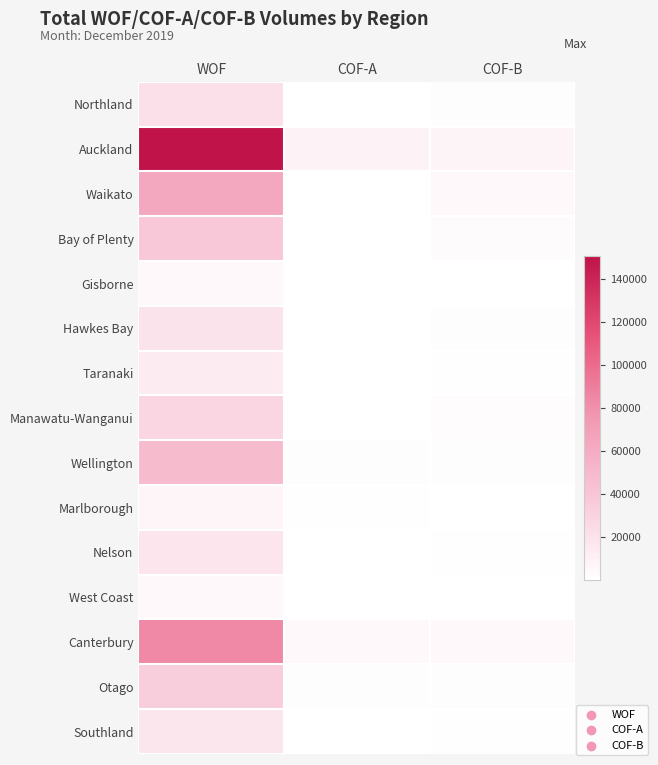

Reading left to right, what are all the values shown in this chart?

Northland: WOF=20656	COF-A=185	COF-B=1378
Auckland: WOF=150416	COF-A=8697	COF-B=7154
Waikato: WOF=62358	COF-A=607	COF-B=4315
Bay of Plenty: WOF=37371	COF-A=410	COF-B=2509
Gisborne: WOF=5079	COF-A=36	COF-B=507
Hawkes Bay: WOF=19275	COF-A=179	COF-B=1447
Taranaki: WOF=13758	COF-A=79	COF-B=1058
Manawatu-Wanganui: WOF=27982	COF-A=213	COF-B=1818
Wellington: WOF=48038	COF-A=1262	COF-B=1721
Marlborough: WOF=6958	COF-A=640	COF-B=468
Nelson: WOF=17366	COF-A=360	COF-B=872
West Coast: WOF=4222	COF-A=100	COF-B=328
Canterbury: WOF=83608	COF-A=4182	COF-B=4807
Otago: WOF=33177	COF-A=1632	COF-B=1792
Southland: WOF=16566	COF-A=148	COF-B=1130